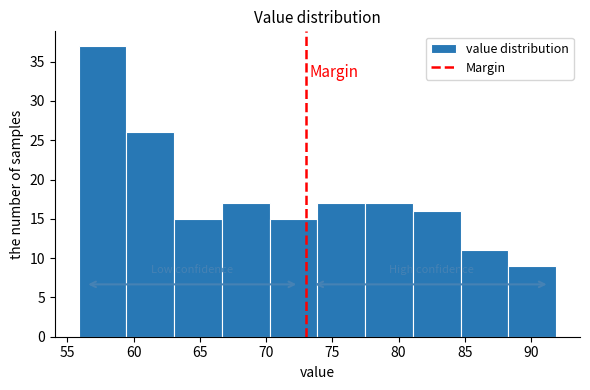

Reading left to right, list every bar in this chart as the range it spans on the x-axis followed by its height. Neither the bar edges nor the heights are printed on the chart, so give them approximately, as read against the axes.

56.0 to 59.5: 37
59.5 to 63.0: 26
63.0 to 66.5: 15
66.5 to 70.5: 17
70.5 to 74.0: 15
74.0 to 77.5: 17
77.5 to 81.0: 17
81.0 to 84.5: 16
84.5 to 88.5: 11
88.5 to 92.0: 9